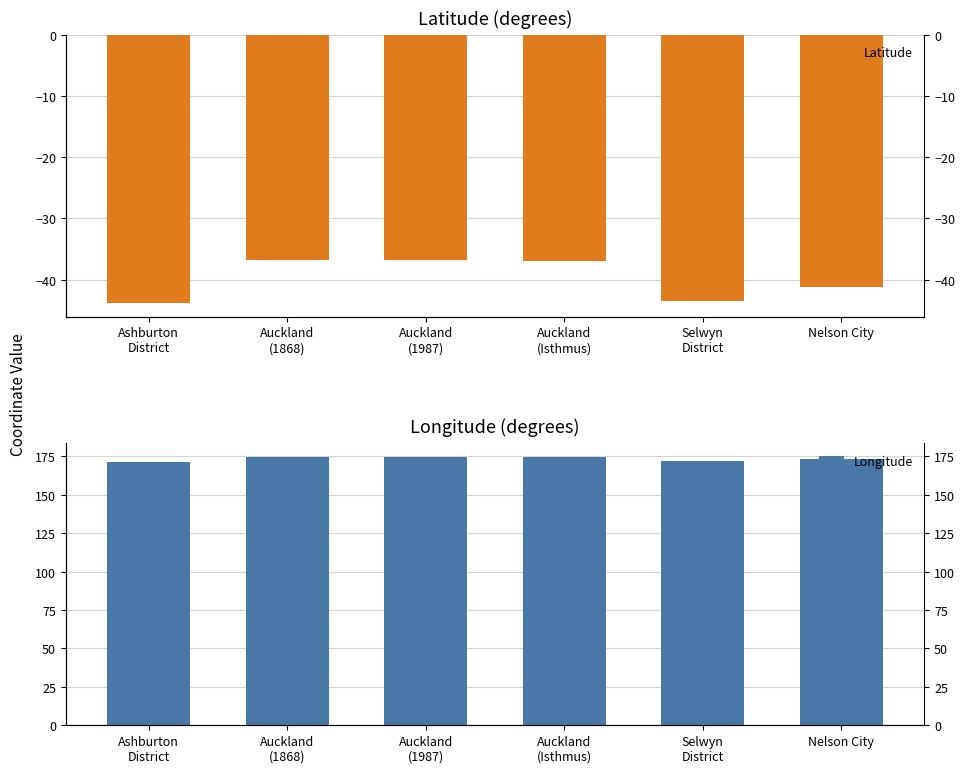

What is the maximum value for Longitude?

174.8